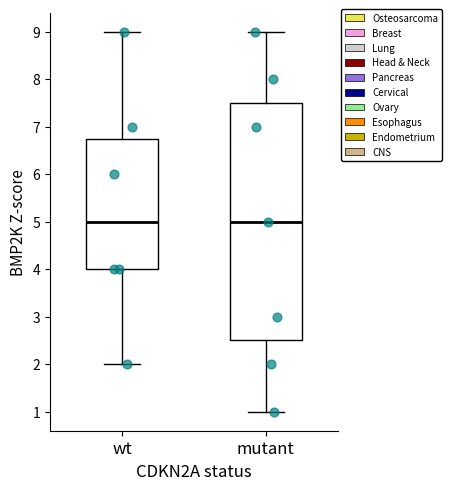

Reading left to right, transcribe this box plot: for each box, give where its median line is, the range the box spans, and where its two whiskers end, as read against the y-axis. The values are not printed on the chart, so give them approximately, as read against the axis.

wt: median 5.0, box 4.0 to 6.8, whiskers 2.0 to 9.0
mutant: median 5.0, box 2.5 to 7.5, whiskers 1.0 to 9.0